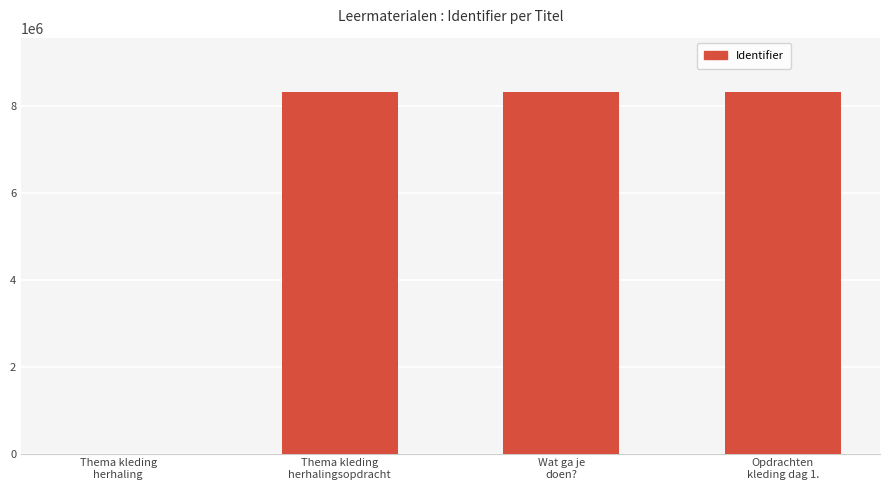

What is the maximum value shown in the chart?

8314967